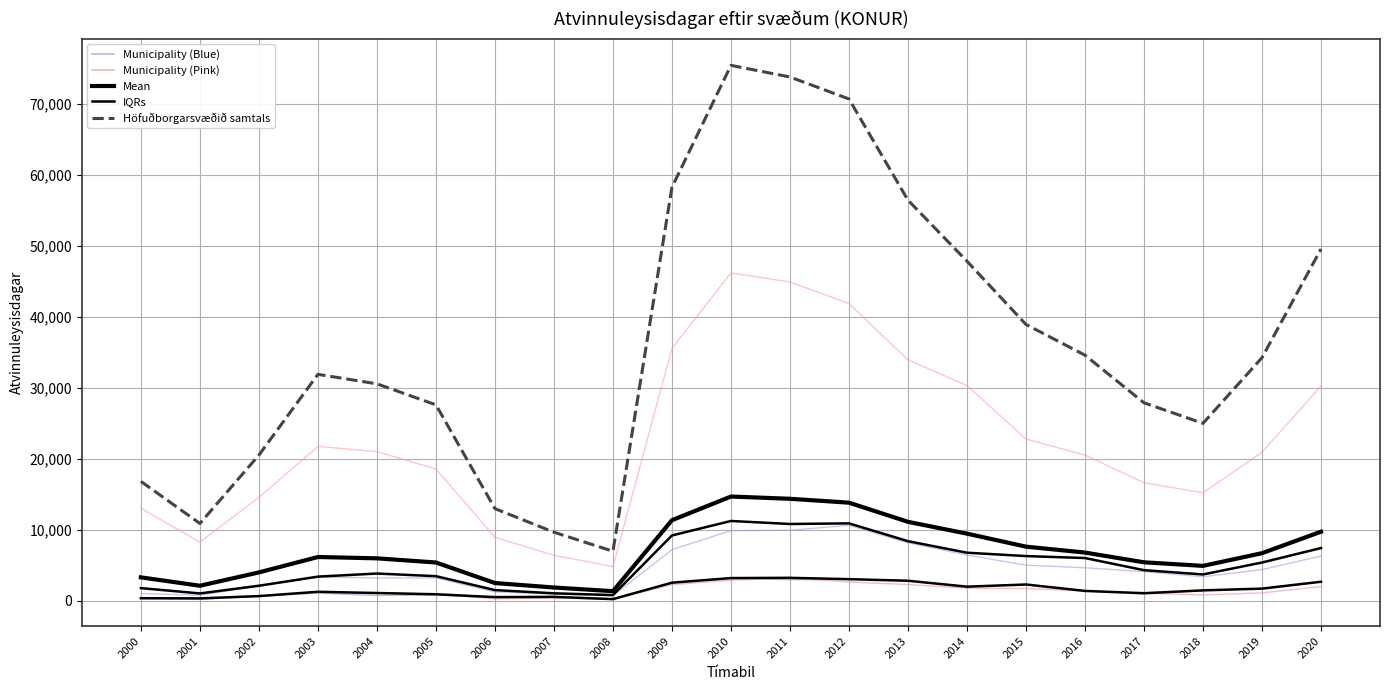

At which label does Garðabær first exceed 1407?

2009